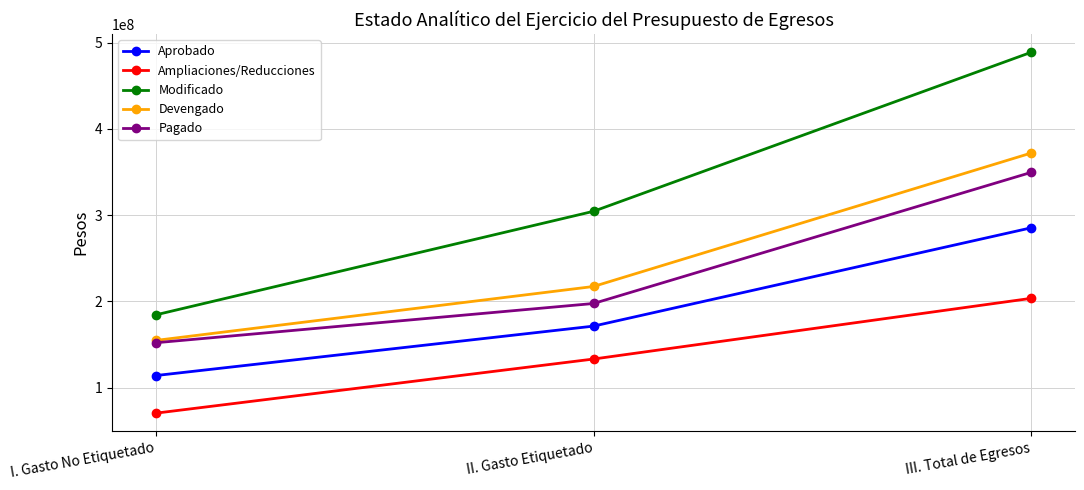

What is the maximum value for Aprobado?

285303603.0